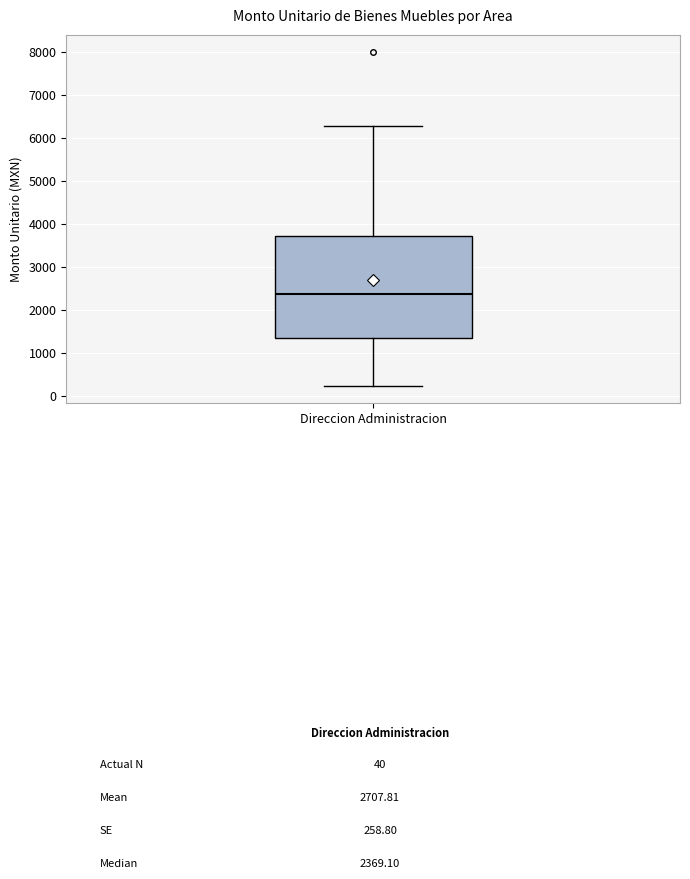

Transcribe this box plot: give where the median line is, the range the box spans, and where the two whiskers end, as read against the y-axis. The values are not printed on the chart, so give them approximately, as read against the axis.

median 2400, box 1300 to 3700, whiskers 200 to 6300